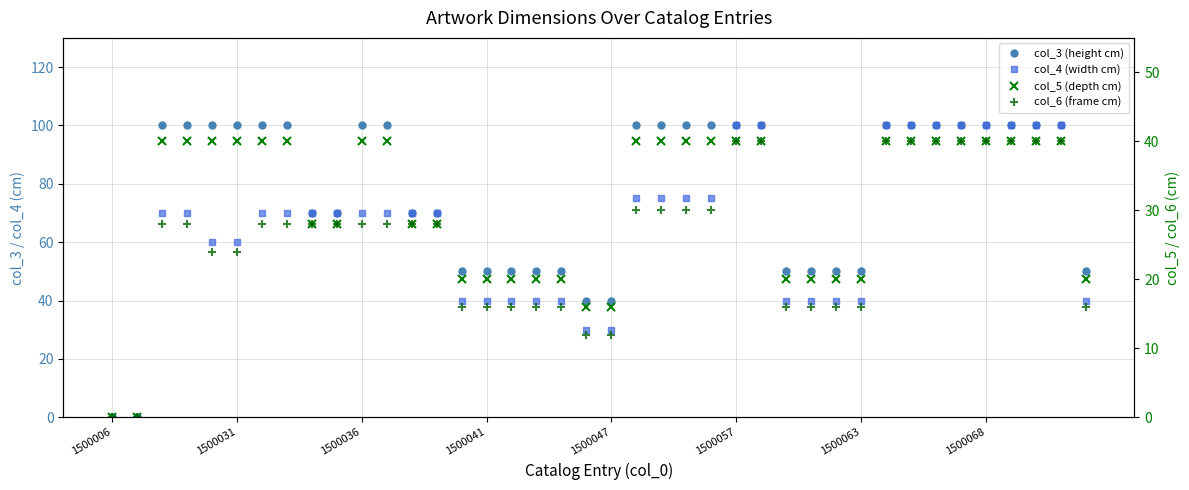

True or false: col_3 (height cm) and col_5 (depth cm) intersect in this chart.

False